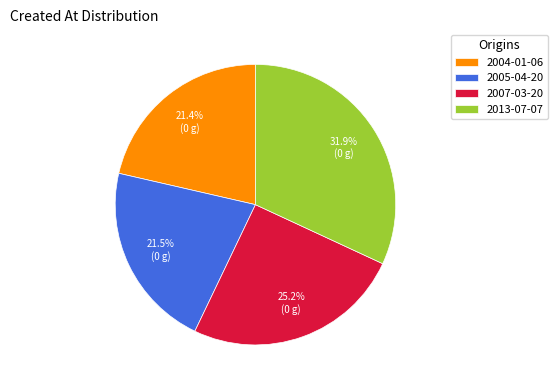

Which category has the biggest portion of the pie?

2013-07-07